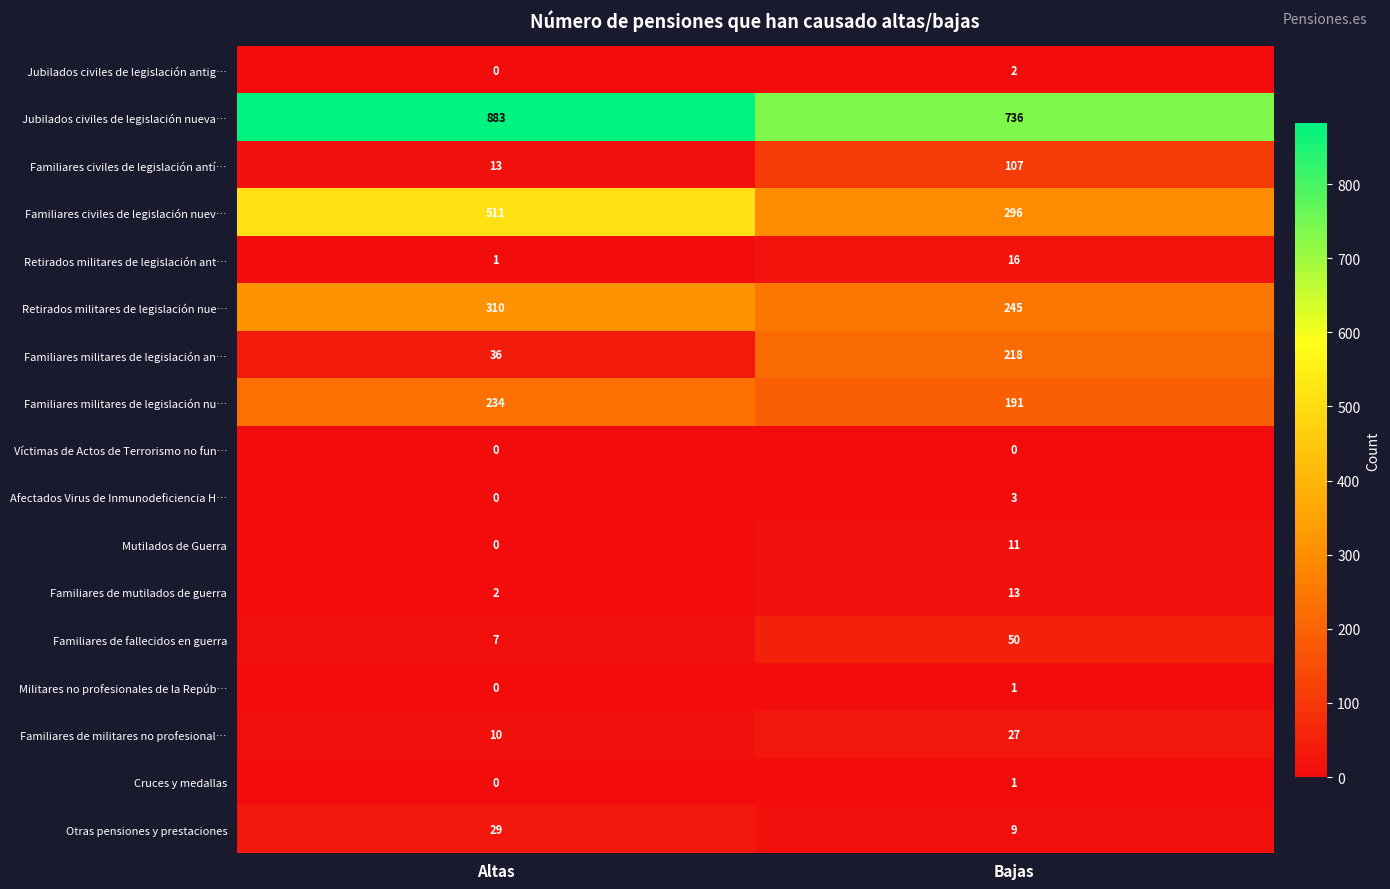

Which series has the widest spread of values?

Familiares civiles de legislación nuev…